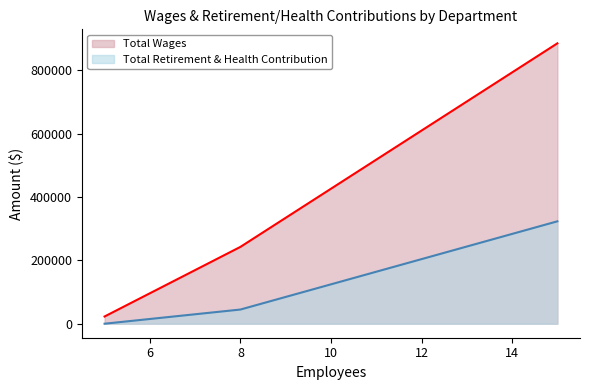

Does the chart have visible grid lines?

No